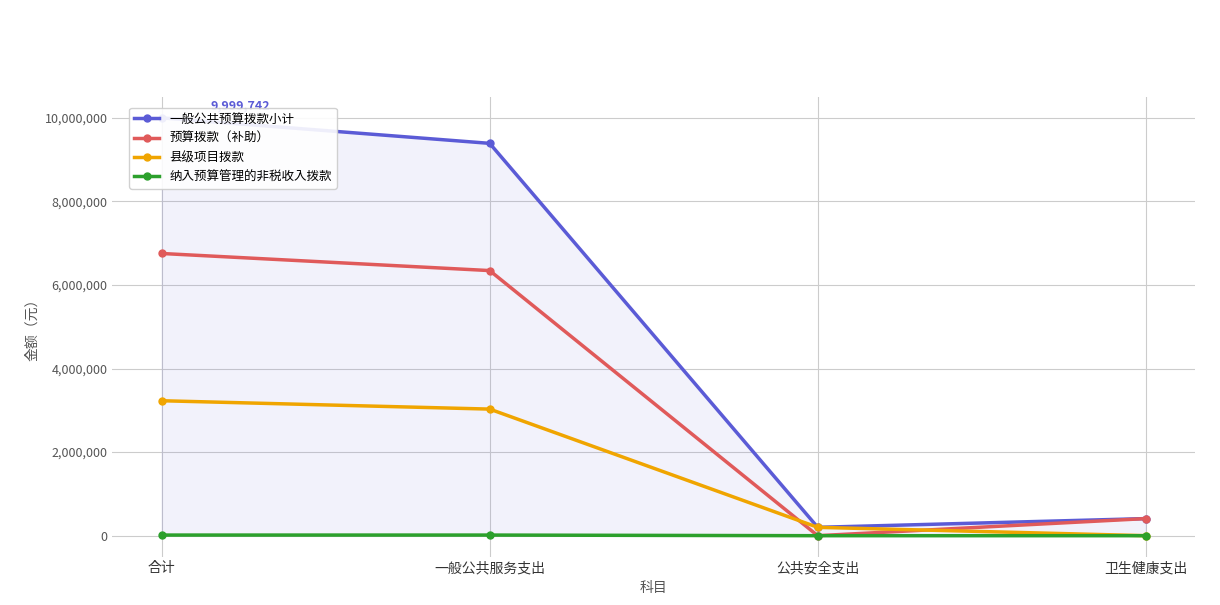

What is the label of the 4th point from the right?

合计